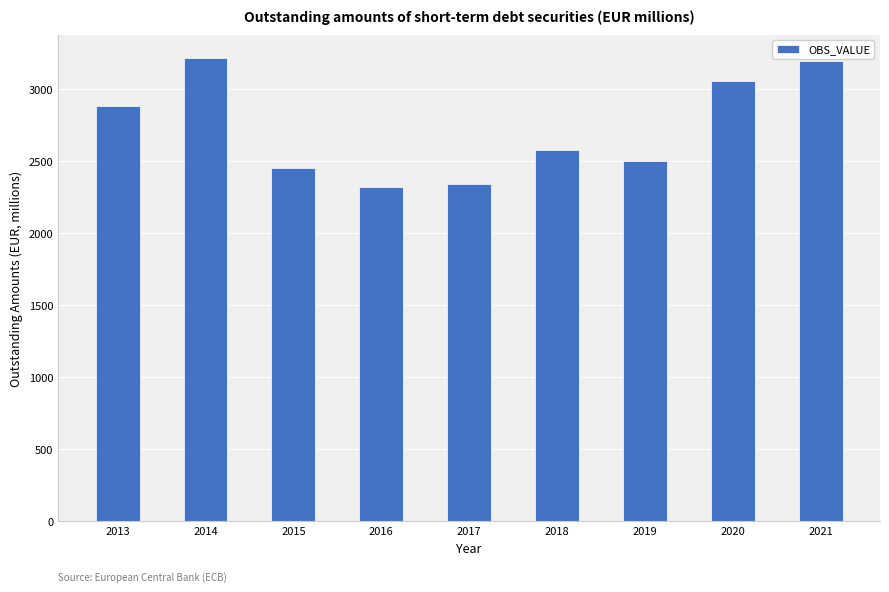

What is the change in value from 2013 to 2019?

-378.8